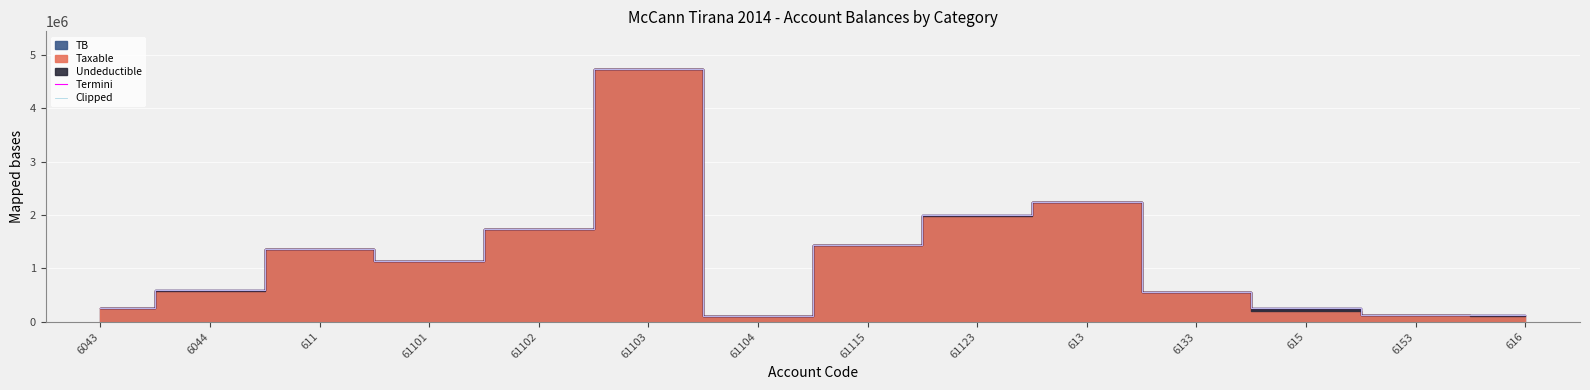

How many data points in Termini are above 1149043?

7